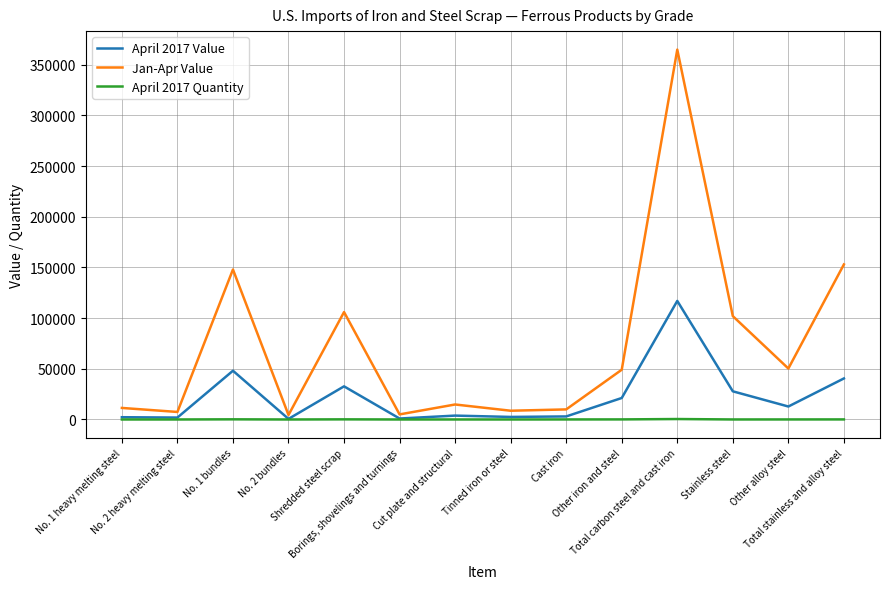

Which series has the widest spread of values?

Jan-Apr Value